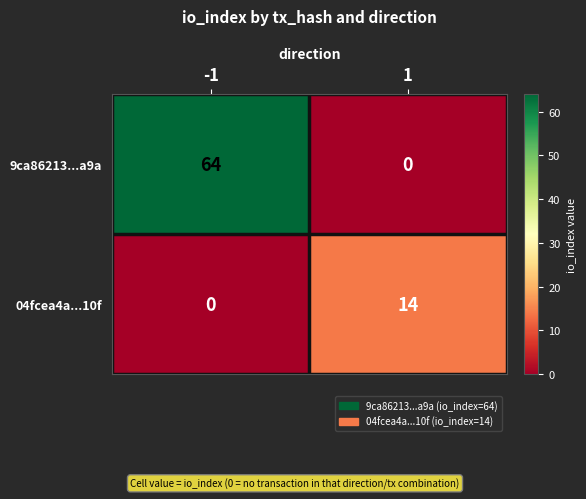

What is the highest value of the 9ca86213...a9a series?

64